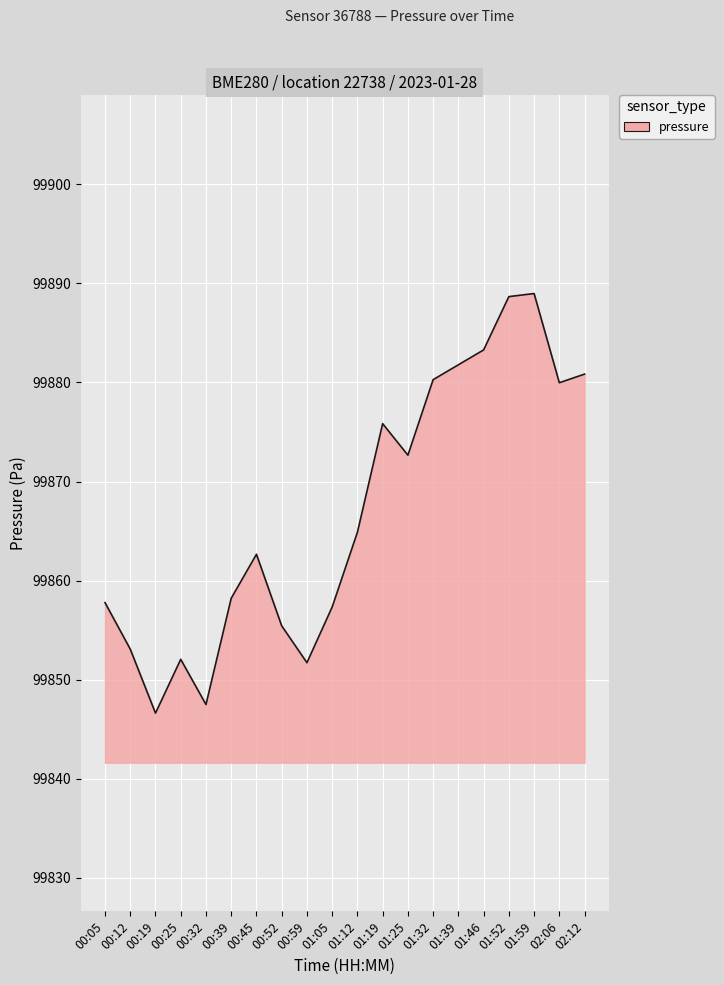

What is the greatest value displayed?

99889.0